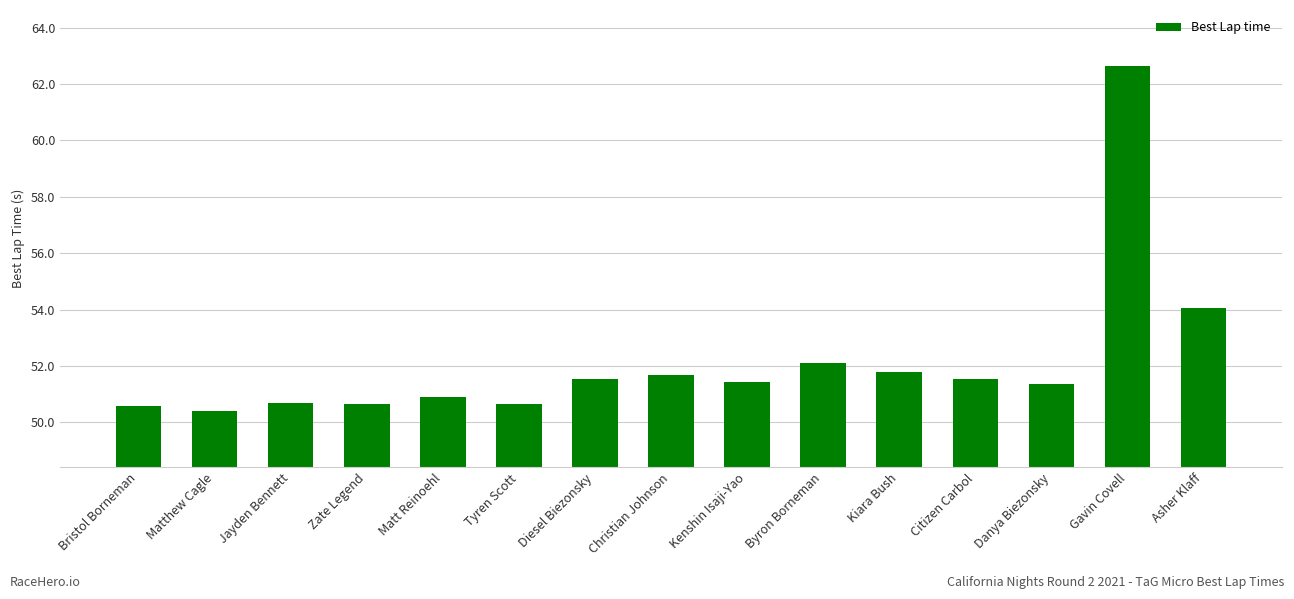

What is the value of the 13th bar from the left?

51.4